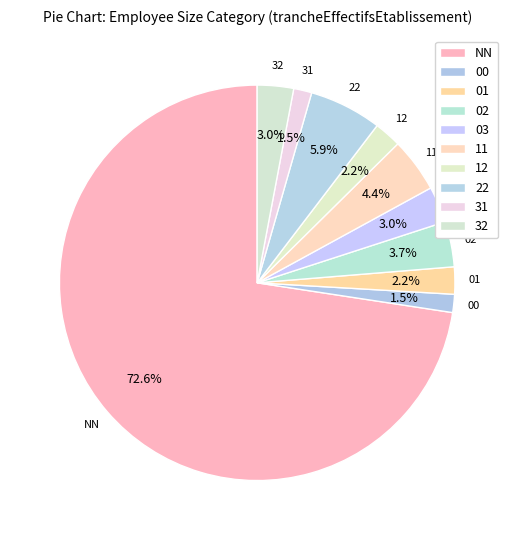

How many segments does this pie chart have?

10